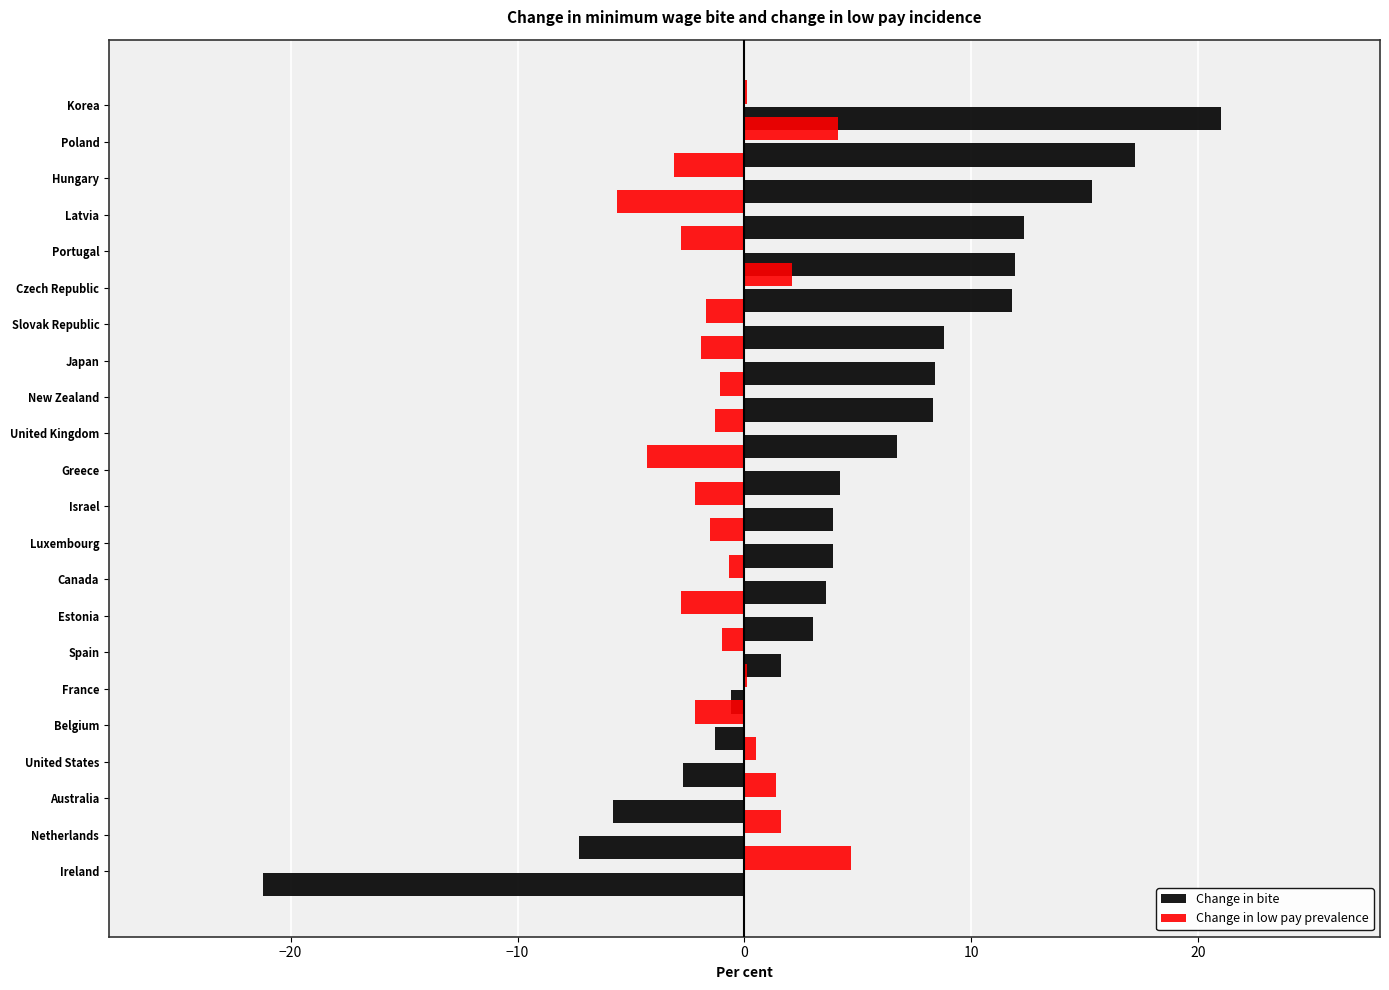

Rank the series at Australia from highest to lowest value.

Change in low pay prevalence, Change in bite